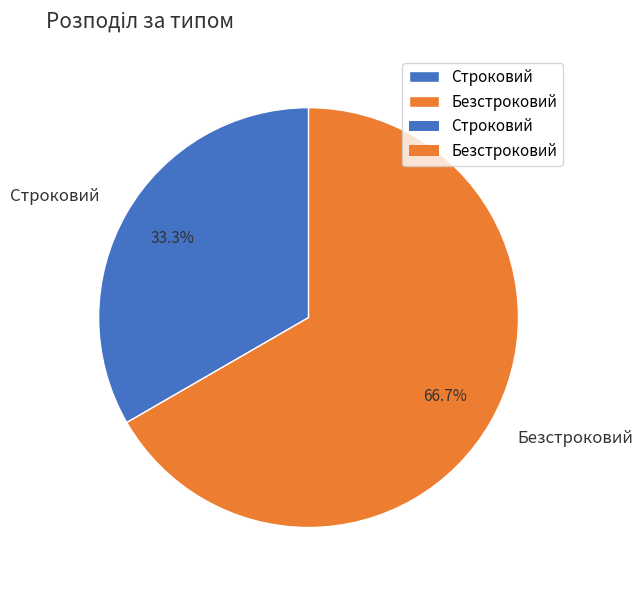

True or false: Безстроковий accounts for 67% of the total.

True